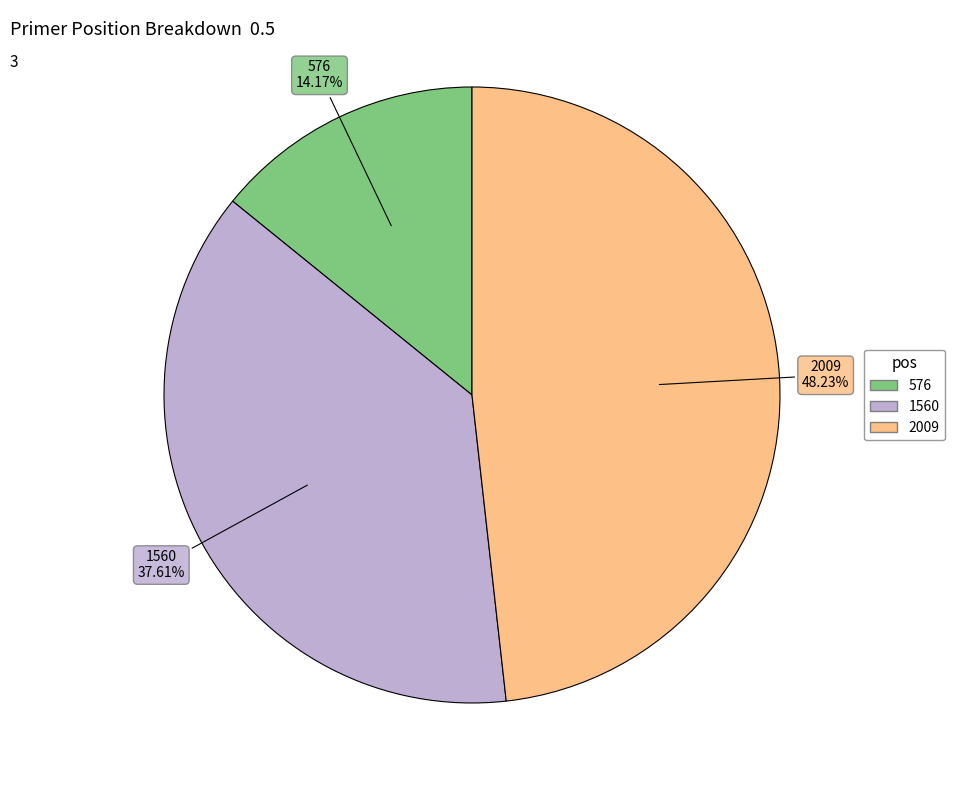

The 1560 slice represents 26% of the pie. True or false?

False